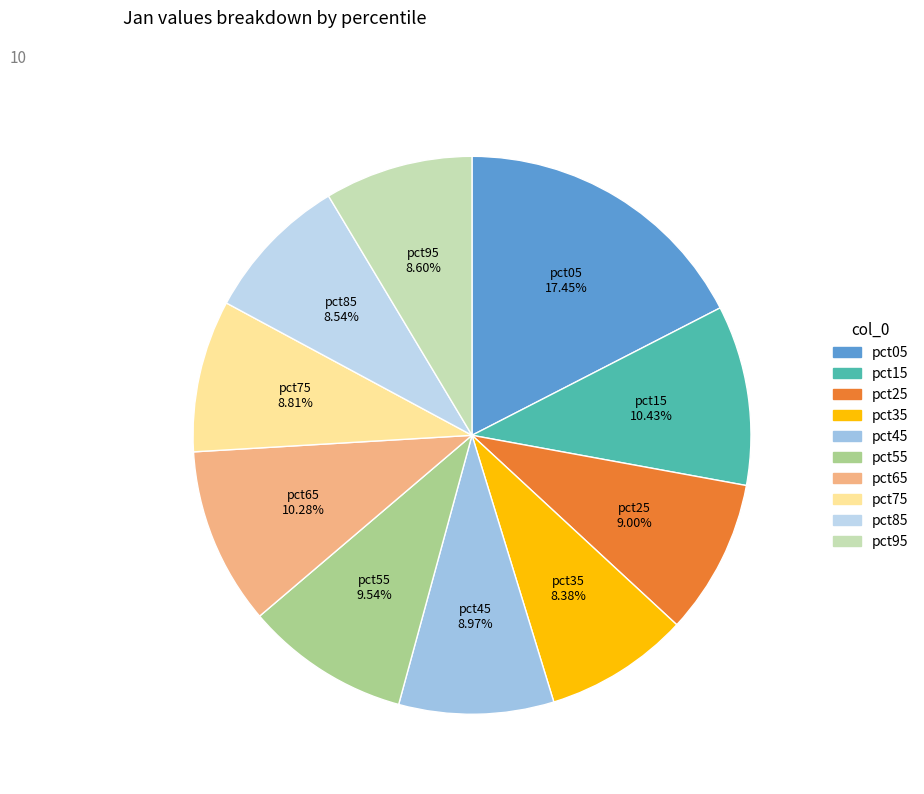

What portion of the pie excludes pct45?

91.0%